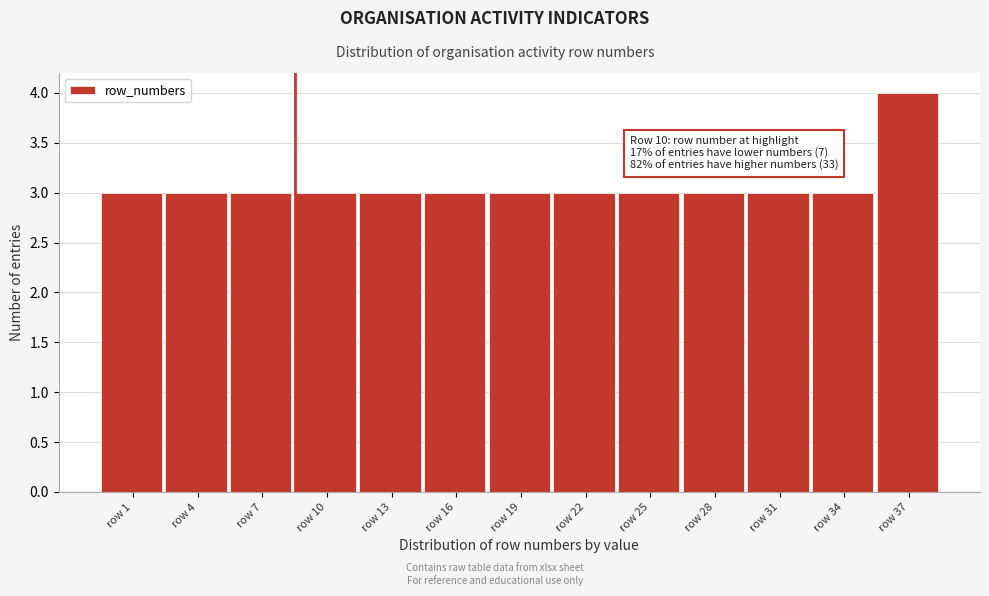

Reading left to right, transcribe all the data shown in this chart.

row 1=3	row 4=3	row 7=3	row 10=3	row 13=3	row 16=3	row 19=3	row 22=3	row 25=3	row 28=3	row 31=3	row 34=3	row 37=4